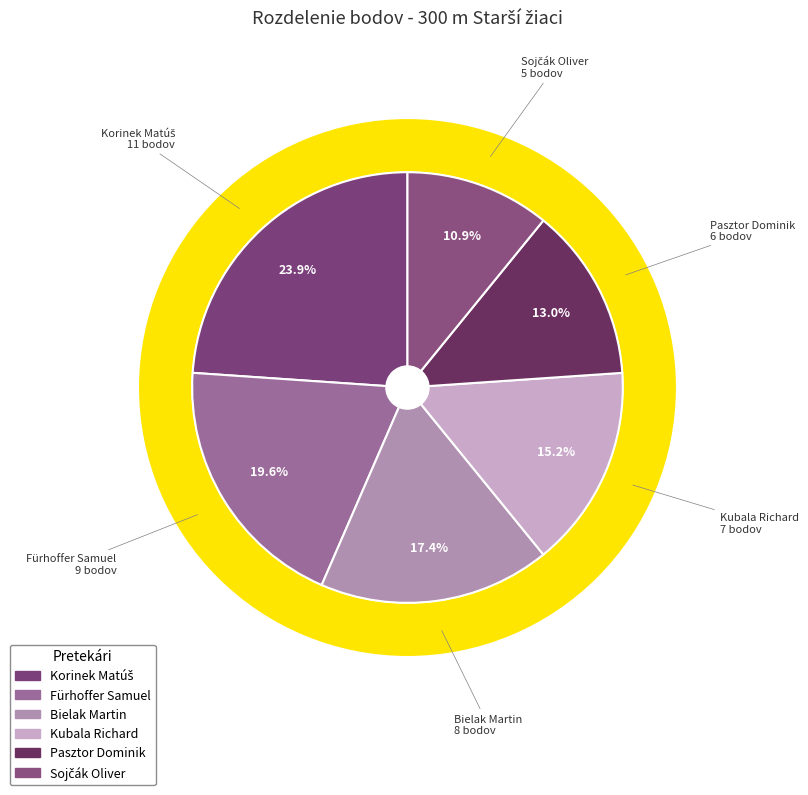

Is it true that Fürhoffer Samuel is 32% of the pie?

False